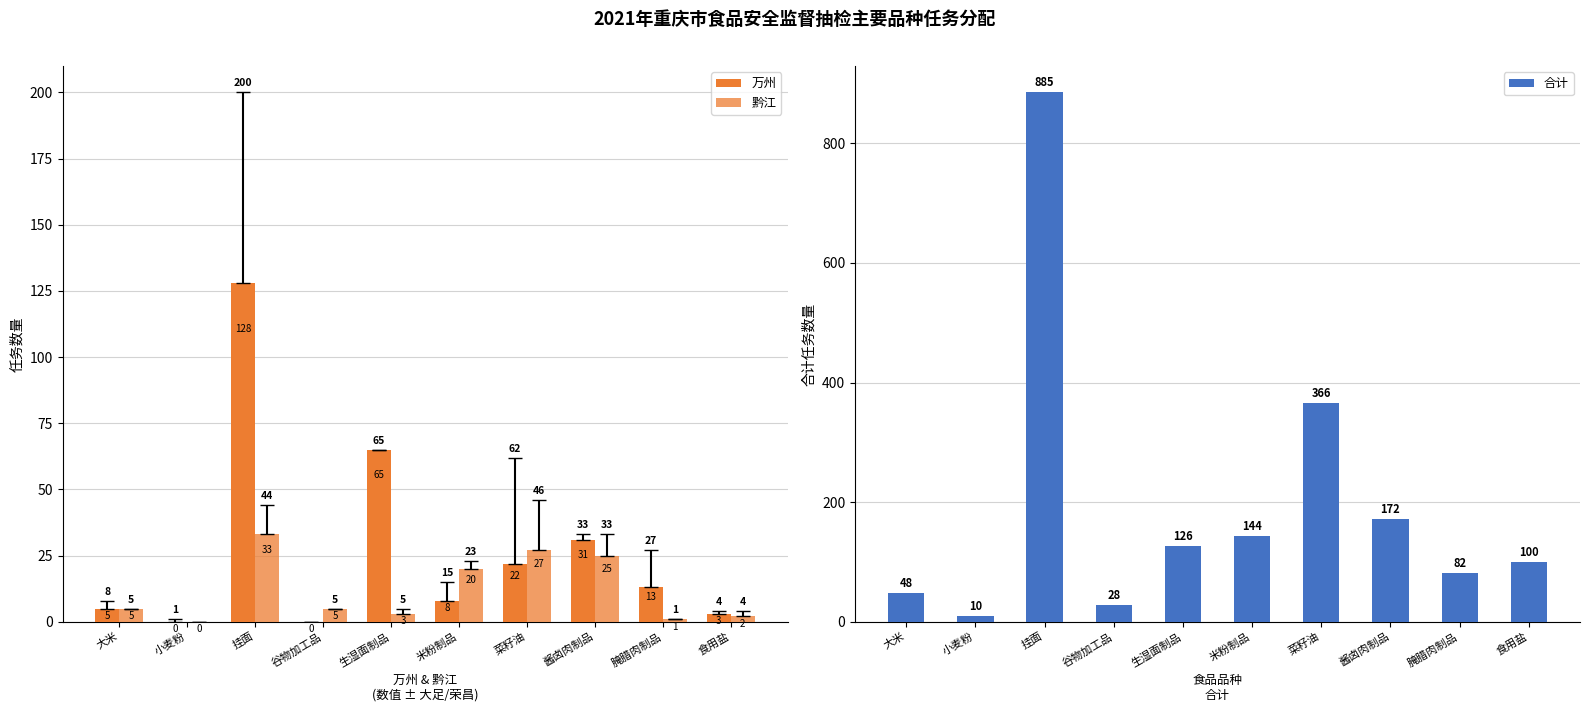

What is the value of the 合计 bar at the 5th from the left?

126